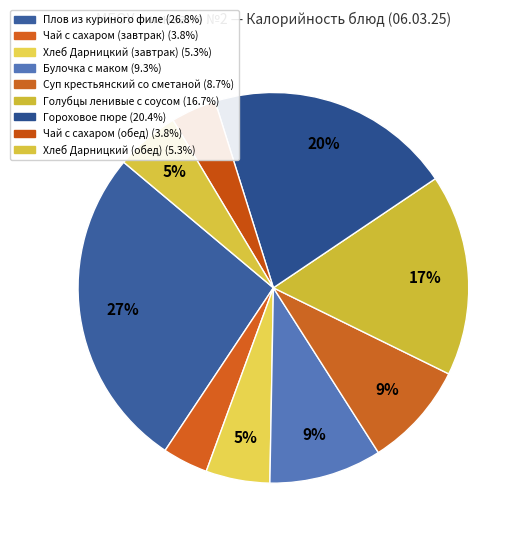

Count the number of slices in the pie.

9